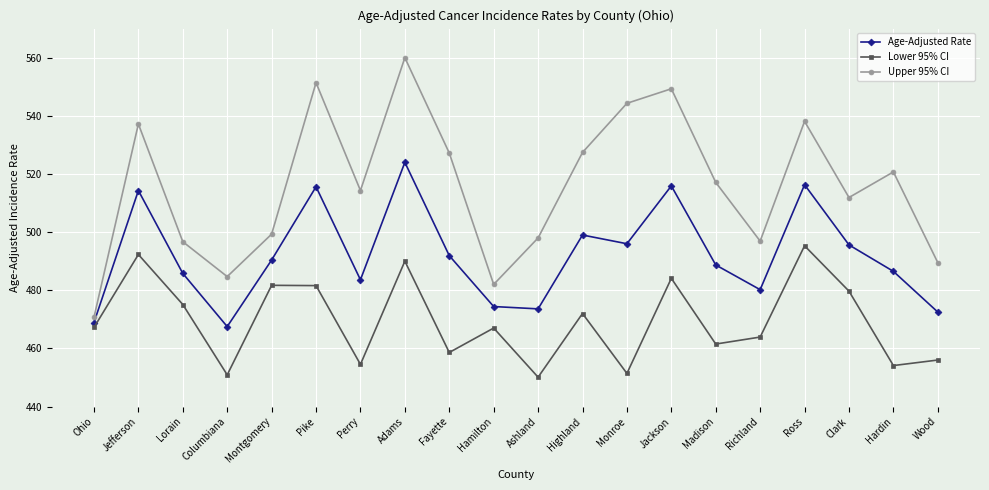

The Upper 95% CI series shows 236.8 at Pike. True or false?

False